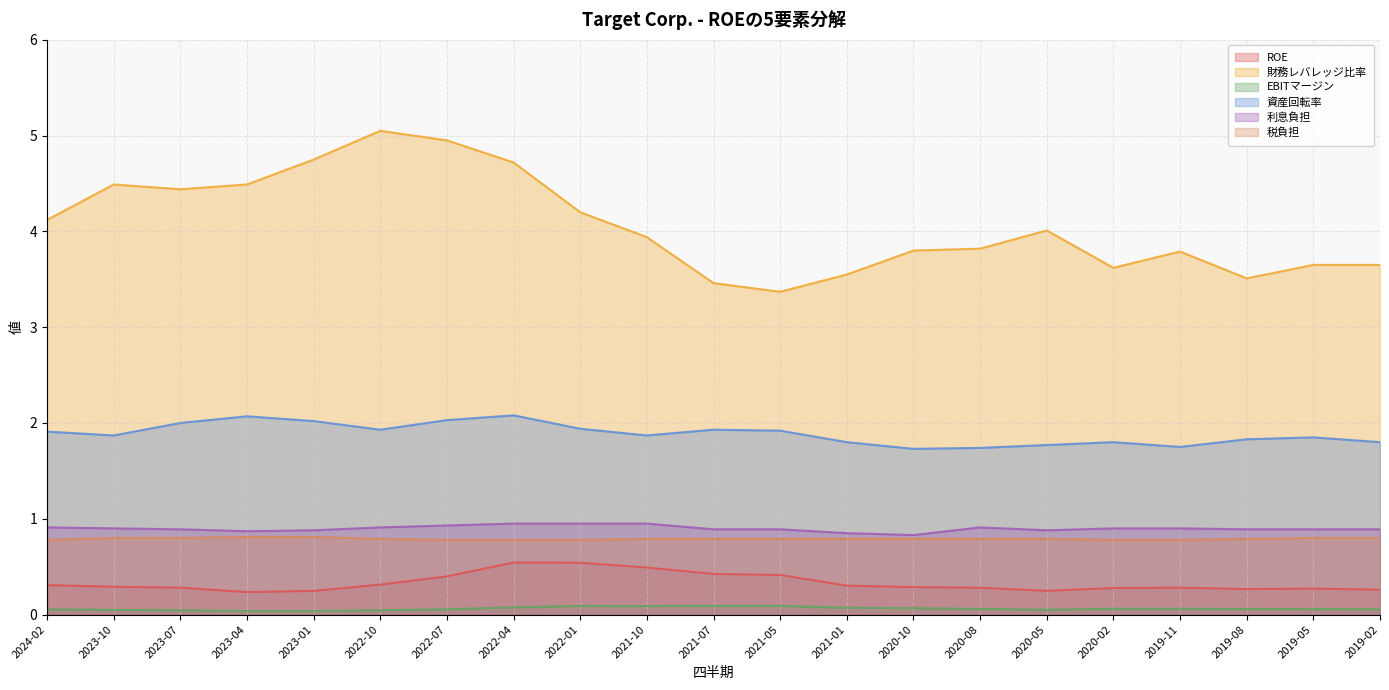

What are all the series names shown in the legend?

ROE, 財務レバレッジ比率, EBITマージン, 資産回転率, 利息負担, 税負担